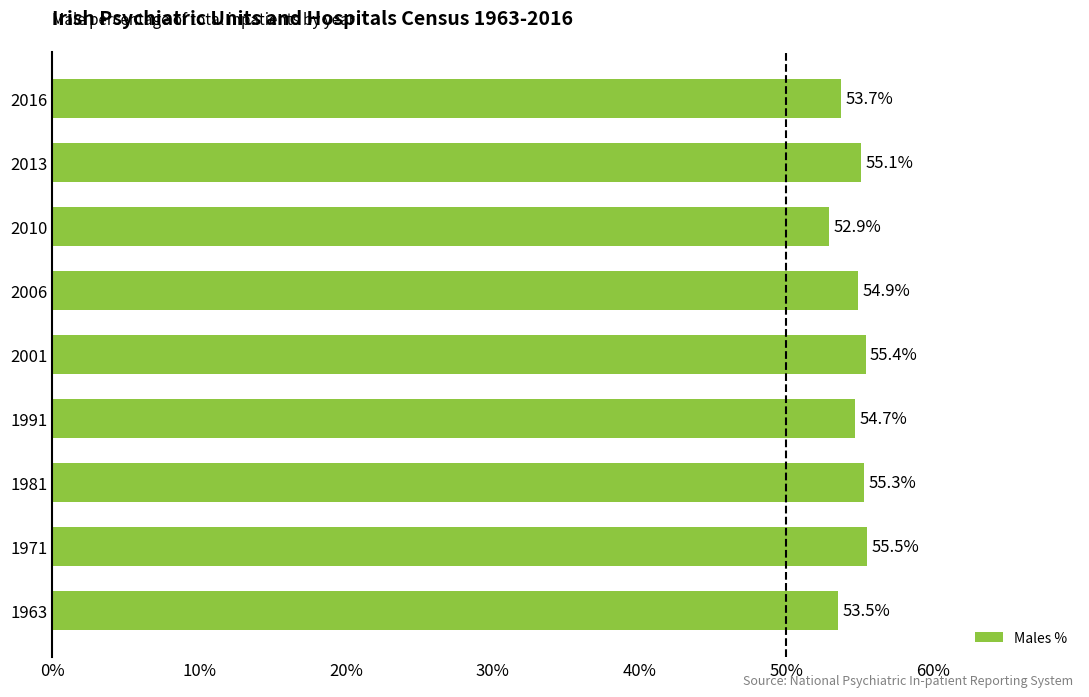

What is the minimum value shown in the chart?

52.9